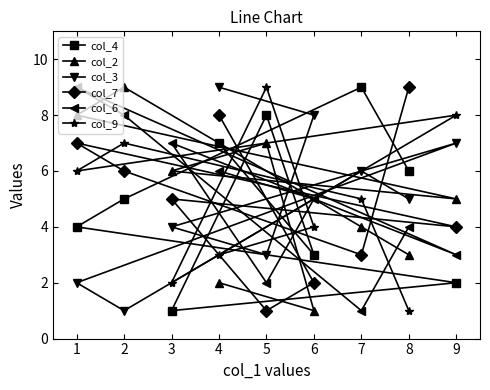

How many col_2 values are between 3 and 7?

5